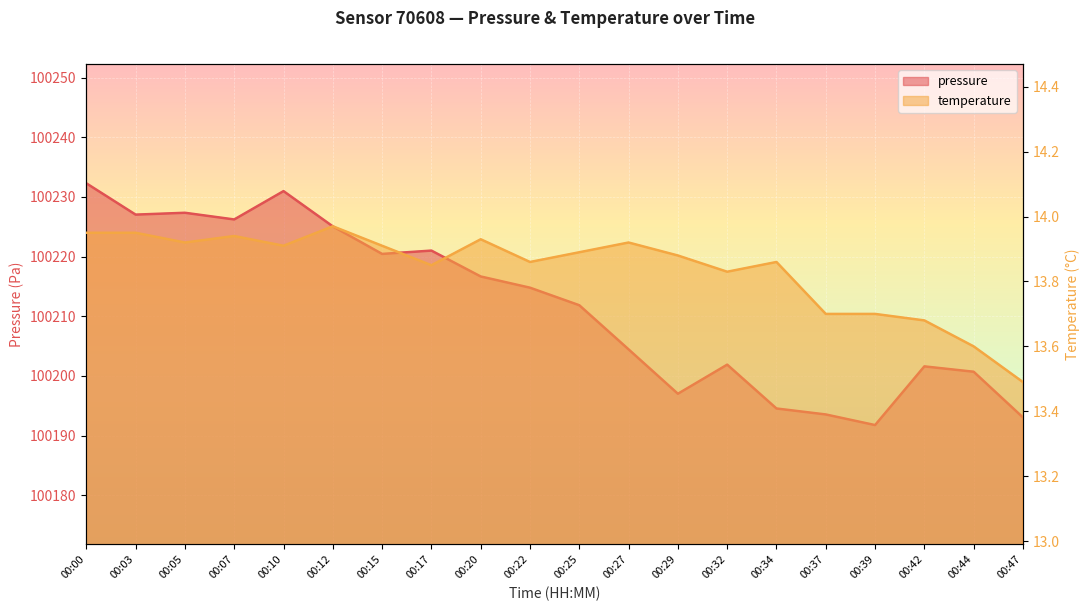

How many categories are shown in the chart?

20